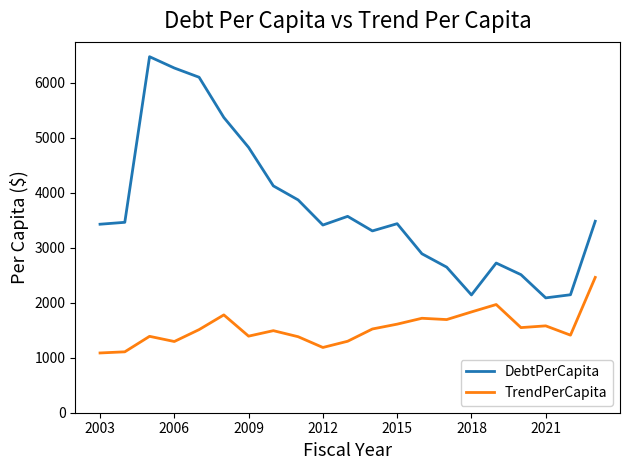

What is the highest value of the TrendPerCapita series?

2461.2